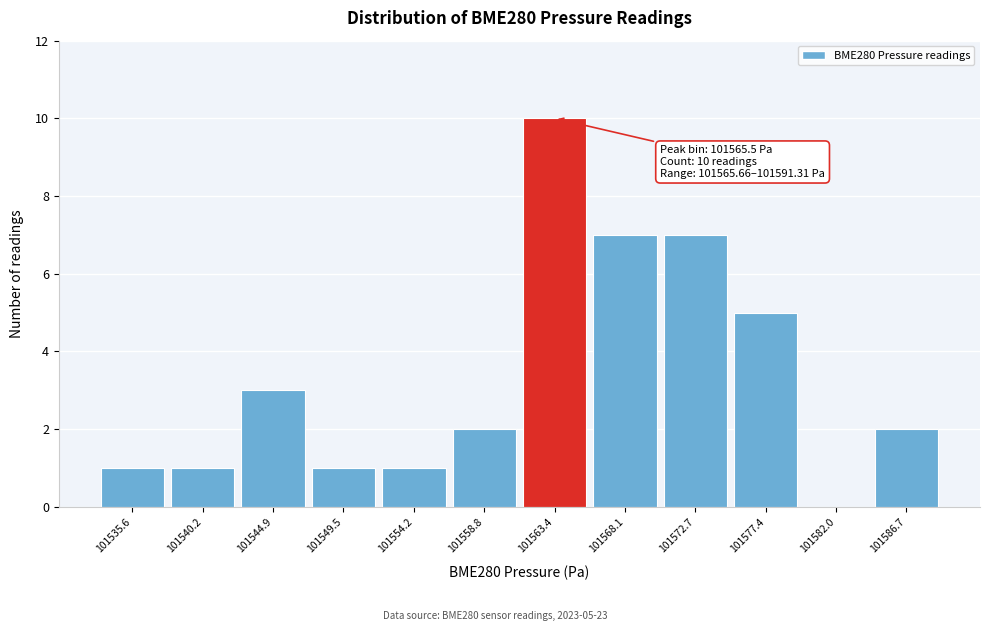

Reading left to right, extract all data points from this chart.

101535.6=1	101540.2=1	101544.9=3	101549.5=1	101554.2=1	101558.8=2	101563.4=10	101568.1=7	101572.7=7	101577.4=5	101582.0=0	101586.7=2